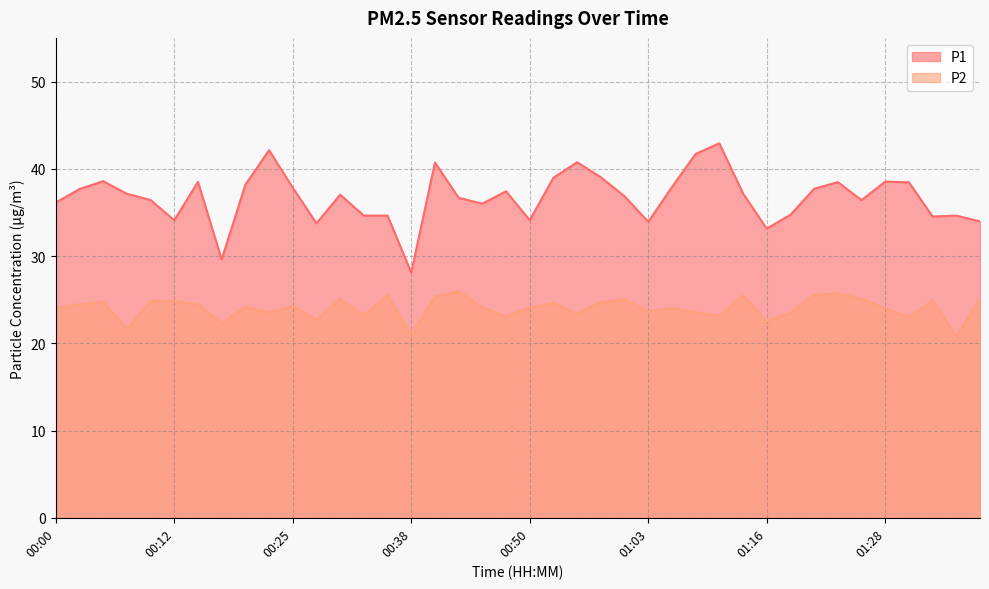

How many lines are shown in the chart?

2